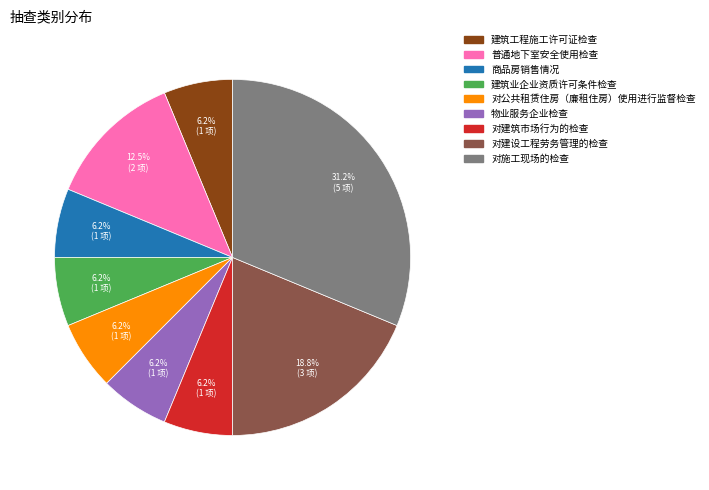

Is it true that 对建设工程劳务管理的检查 is 19% of the pie?

True